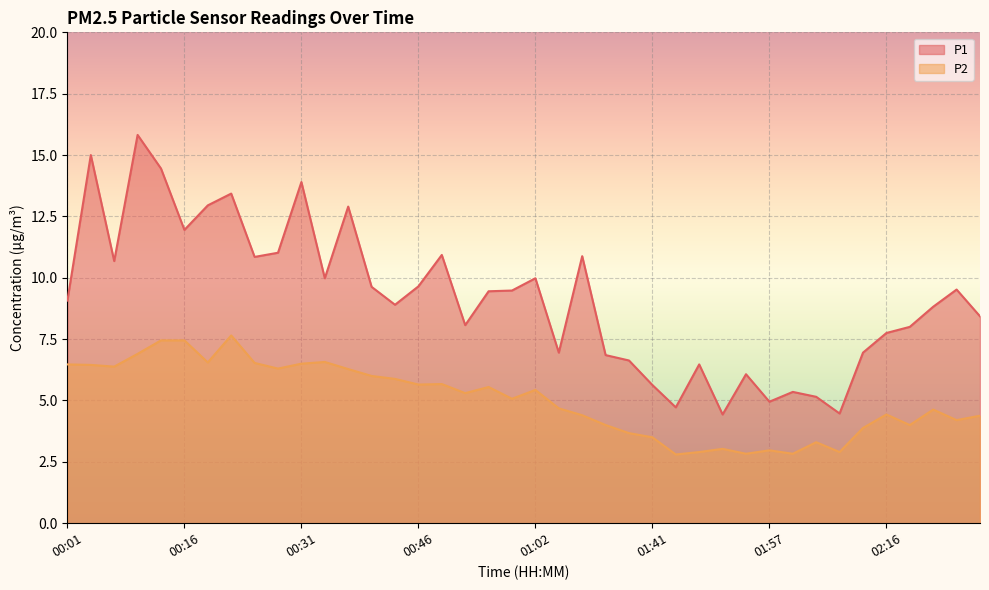

What is the label of the 10th point from the left?

00:28